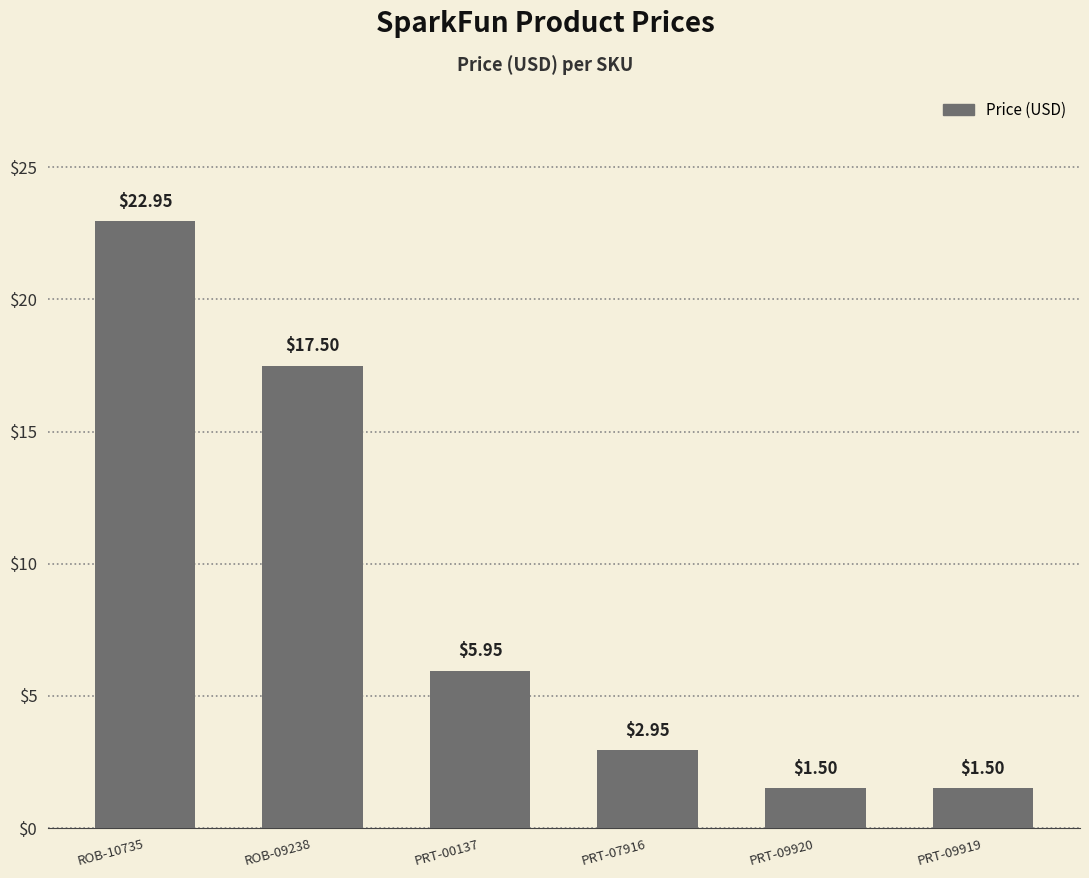

What is the label of the 3rd bar from the left?

PRT-00137